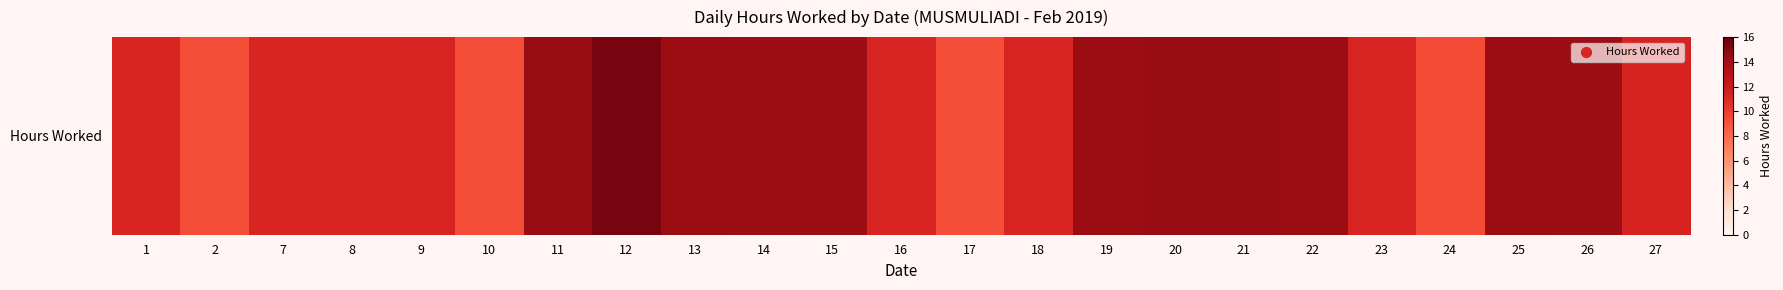

Is it true that the value at 20 is 14.3?

True